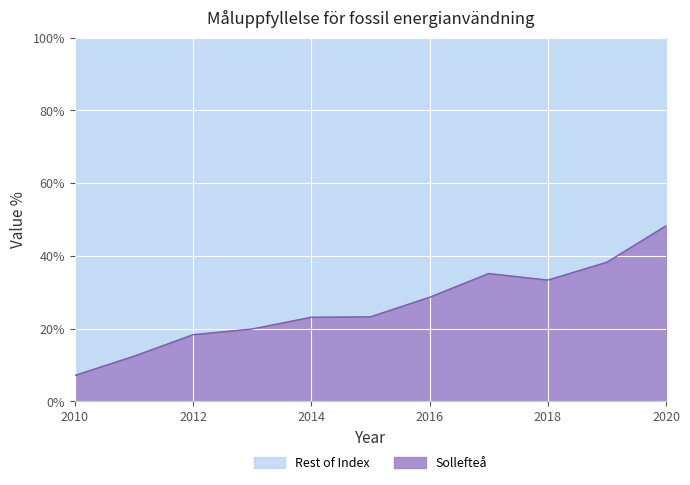

Which category has the highest value in the Sollefteå series?

2020